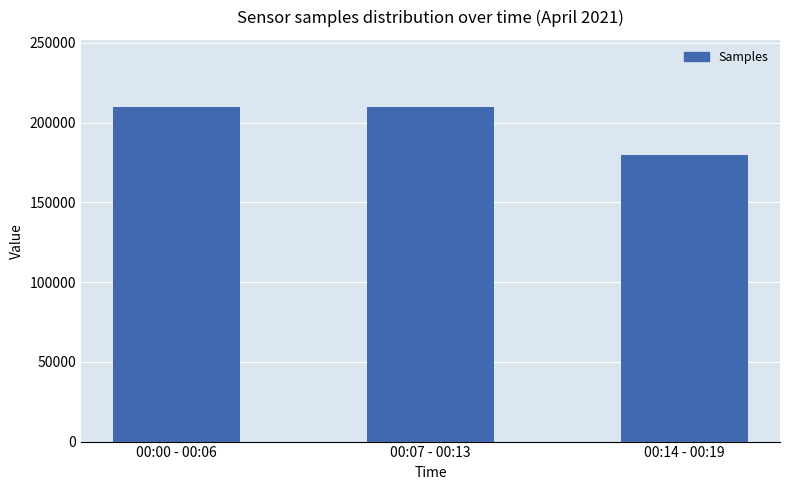

What position from the left is 00:07 - 00:13?

2